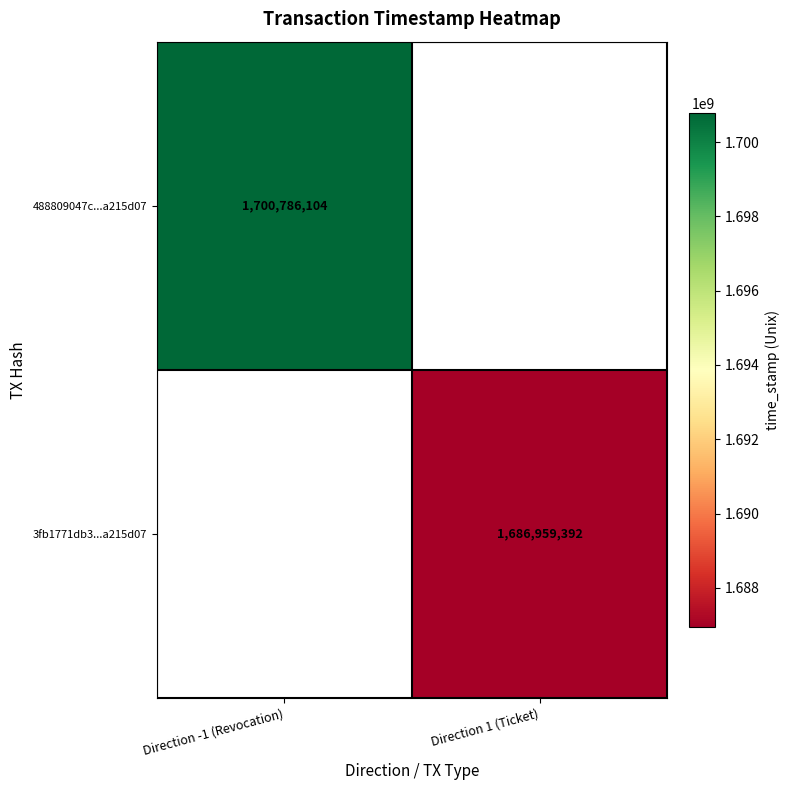

Is it true that 3fb1771db3...a215d07 equals 691978476 at Direction 1 (Ticket)?

False